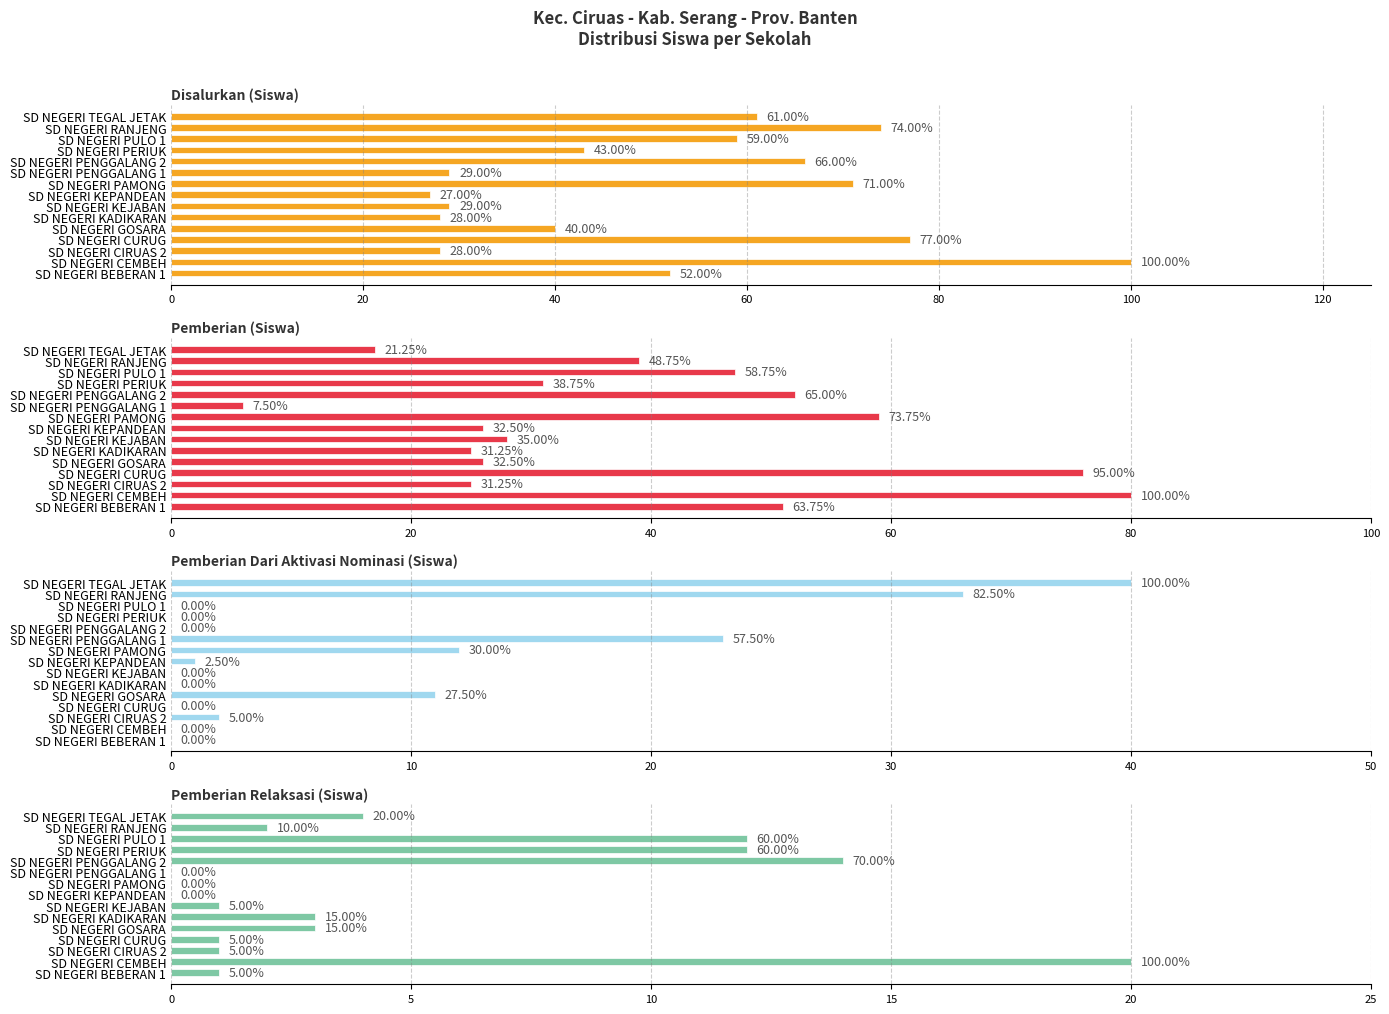

Between SD NEGERI GOSARA and SD NEGERI KEJABAN, which series saw the biggest shift?

Disalurkan (Siswa)